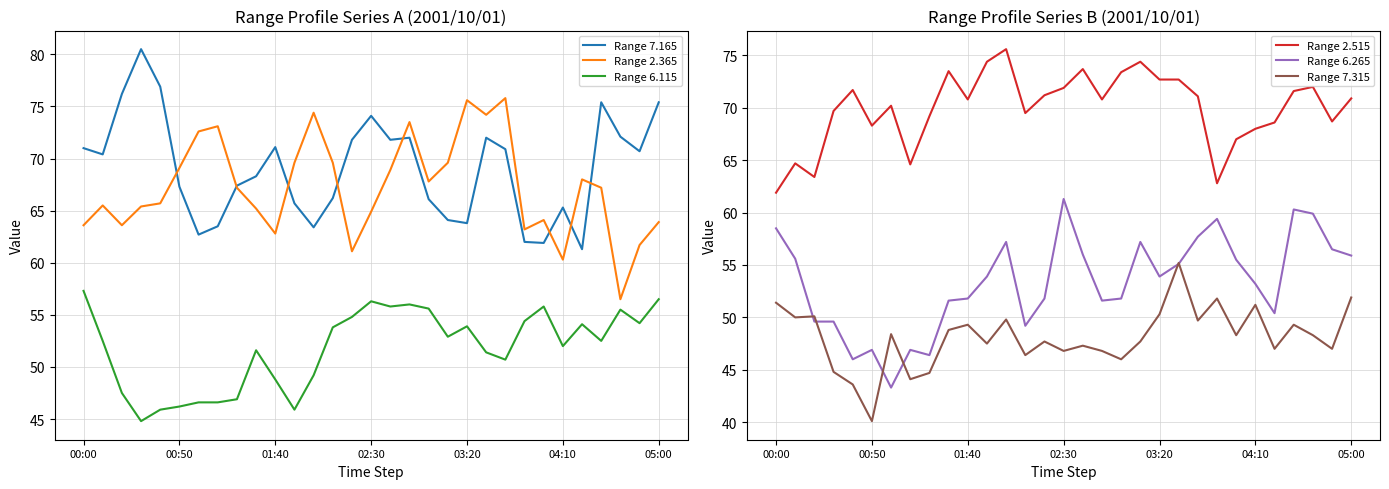

How many lines are shown in the chart?

6